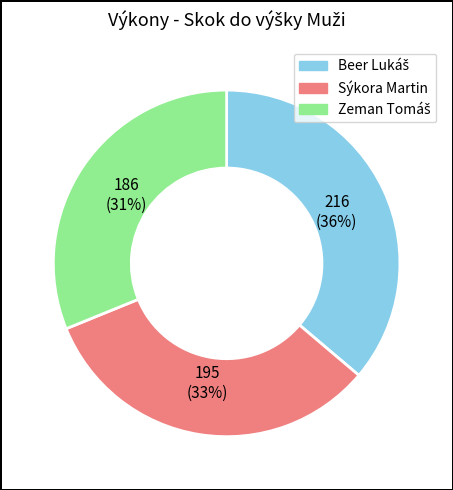

How many slices are in this pie chart?

3